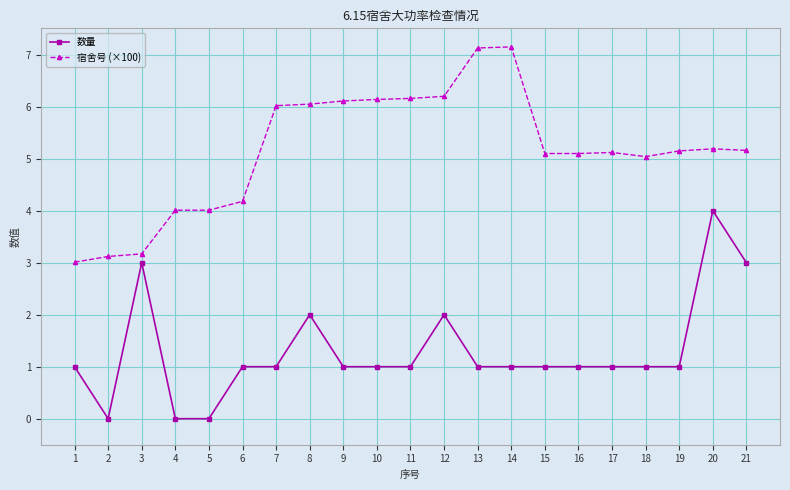

Which series has the largest range (max minus min)?

宿舍号 (×100)